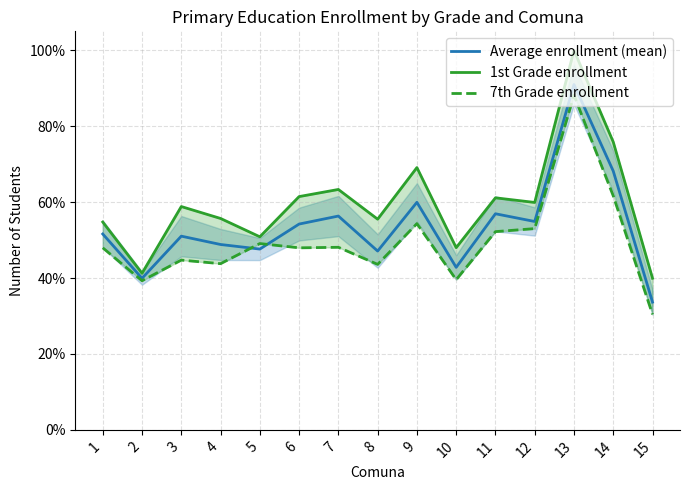

What is the sum of the 1st Grade enrollment values at 10 and 9?

117.1